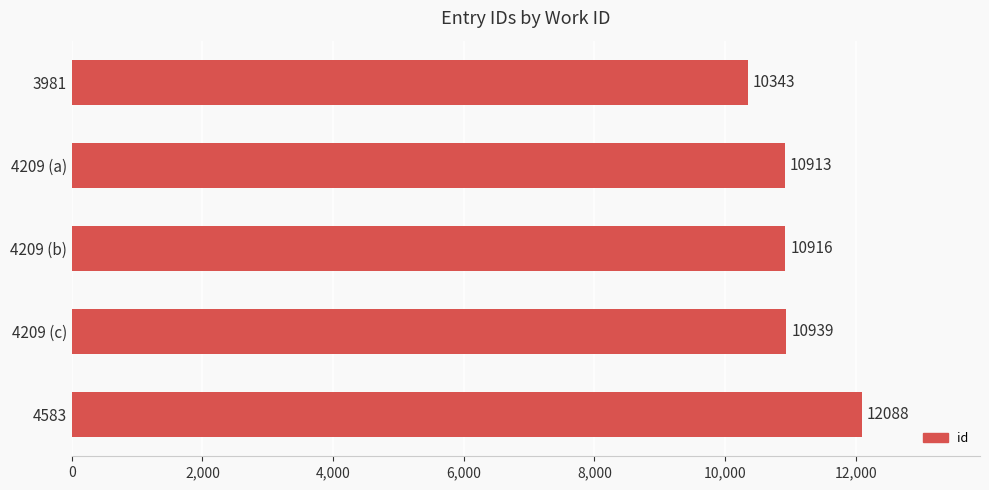

What is the label of the 2nd bar from the top?

4209 (a)